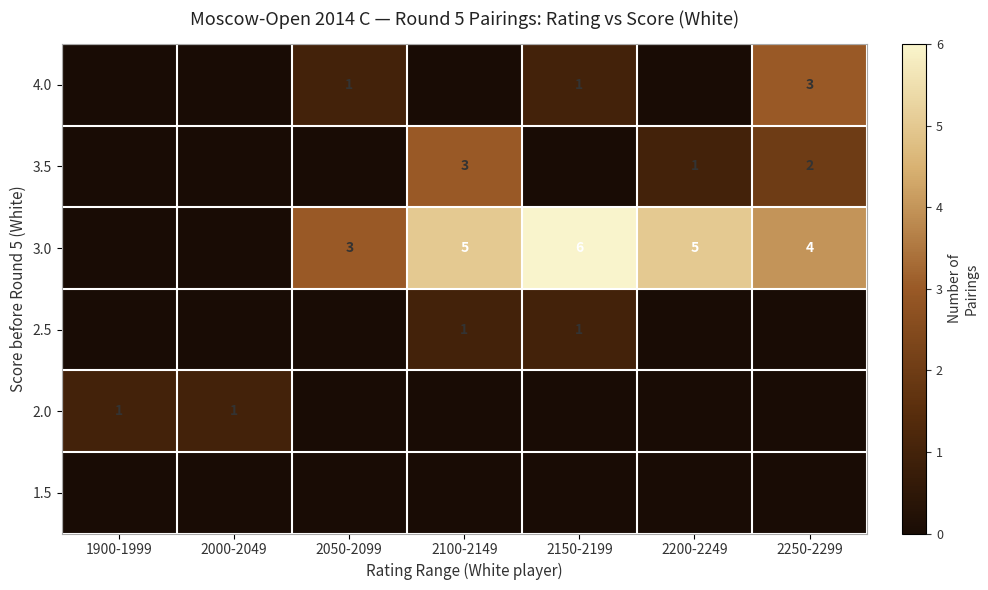

The 2.5 series shows 1 at 2150-2199. True or false?

True